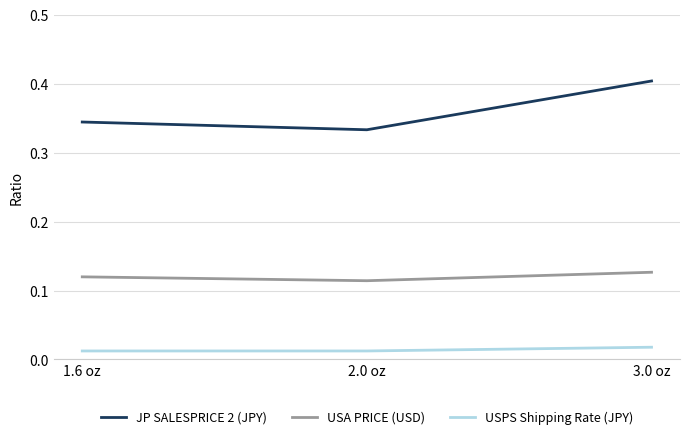

What is the total value across all series at 1.6 oz?

0.5